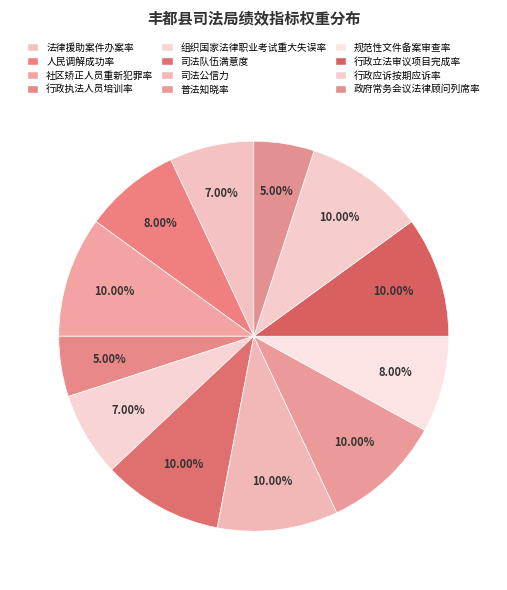

To the nearest percent, what portion does 社区矫正人员重新犯罪率 represent?

10%